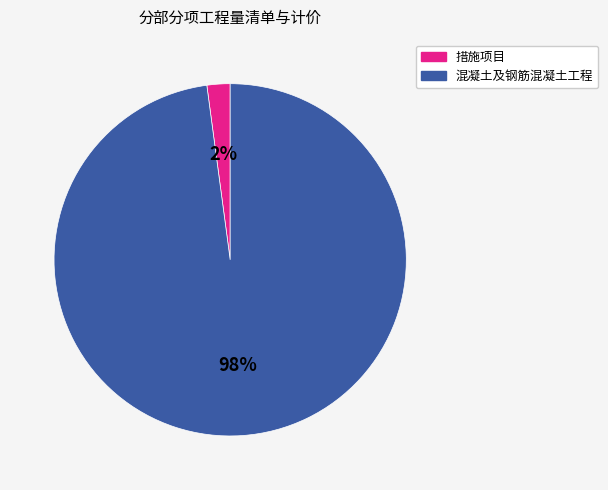

Rank the categories by value from highest to lowest.

混凝土及钢筋混凝土工程, 措施项目